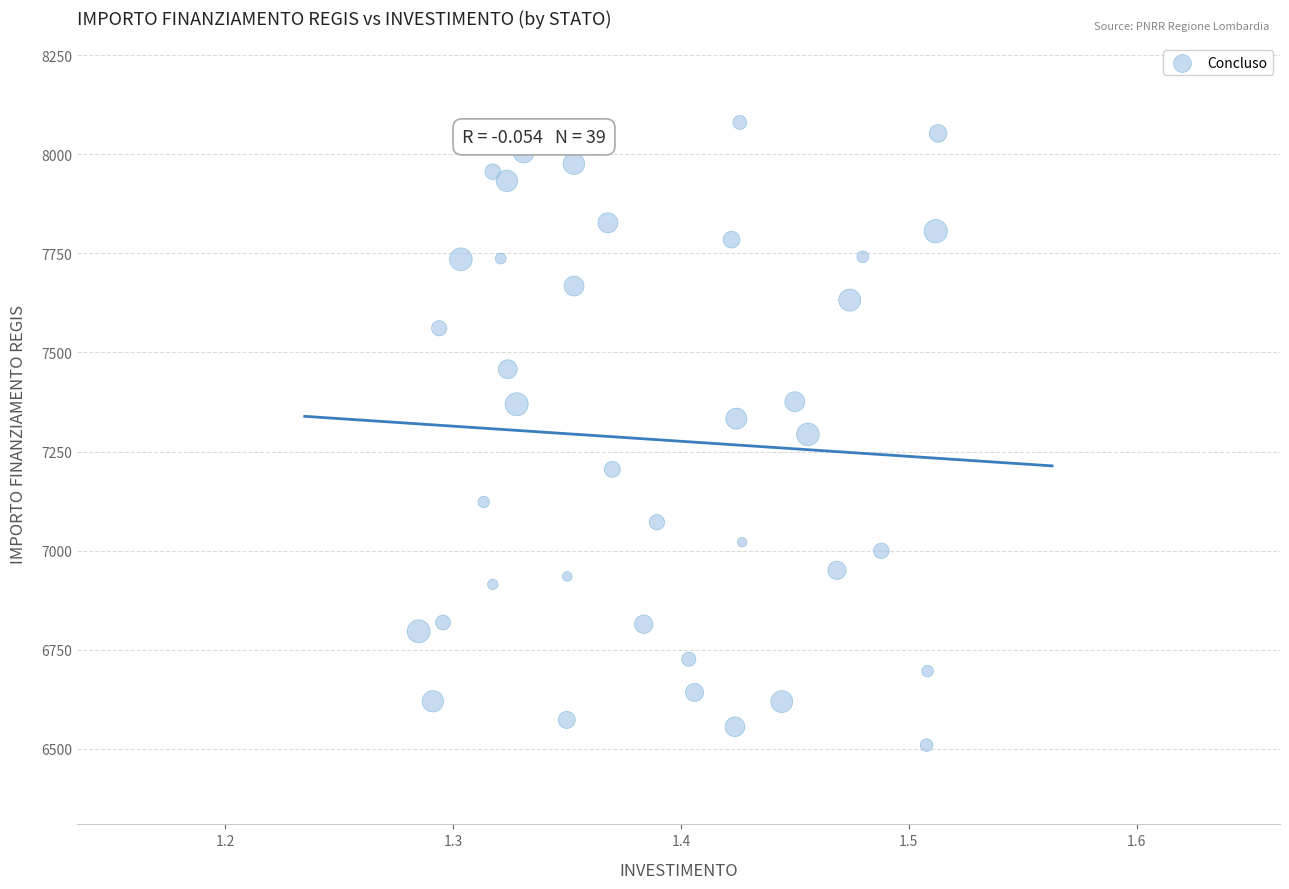

What is the range of Y values (max minus min)?

1570.2